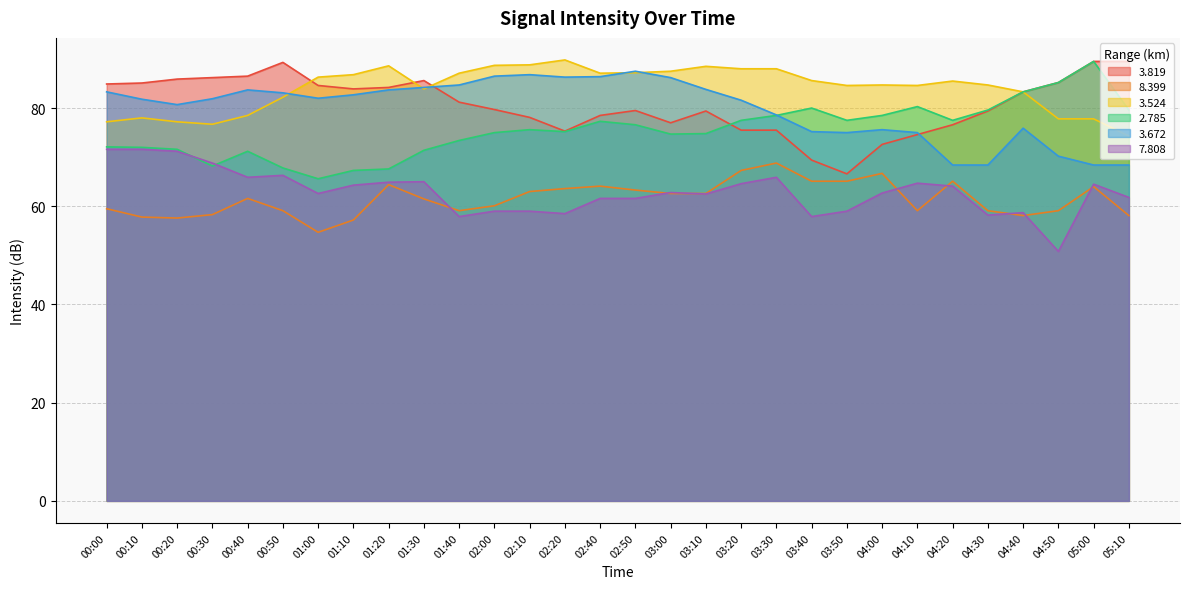

True or false: 3.672 and 7.808 intersect in this chart.

False